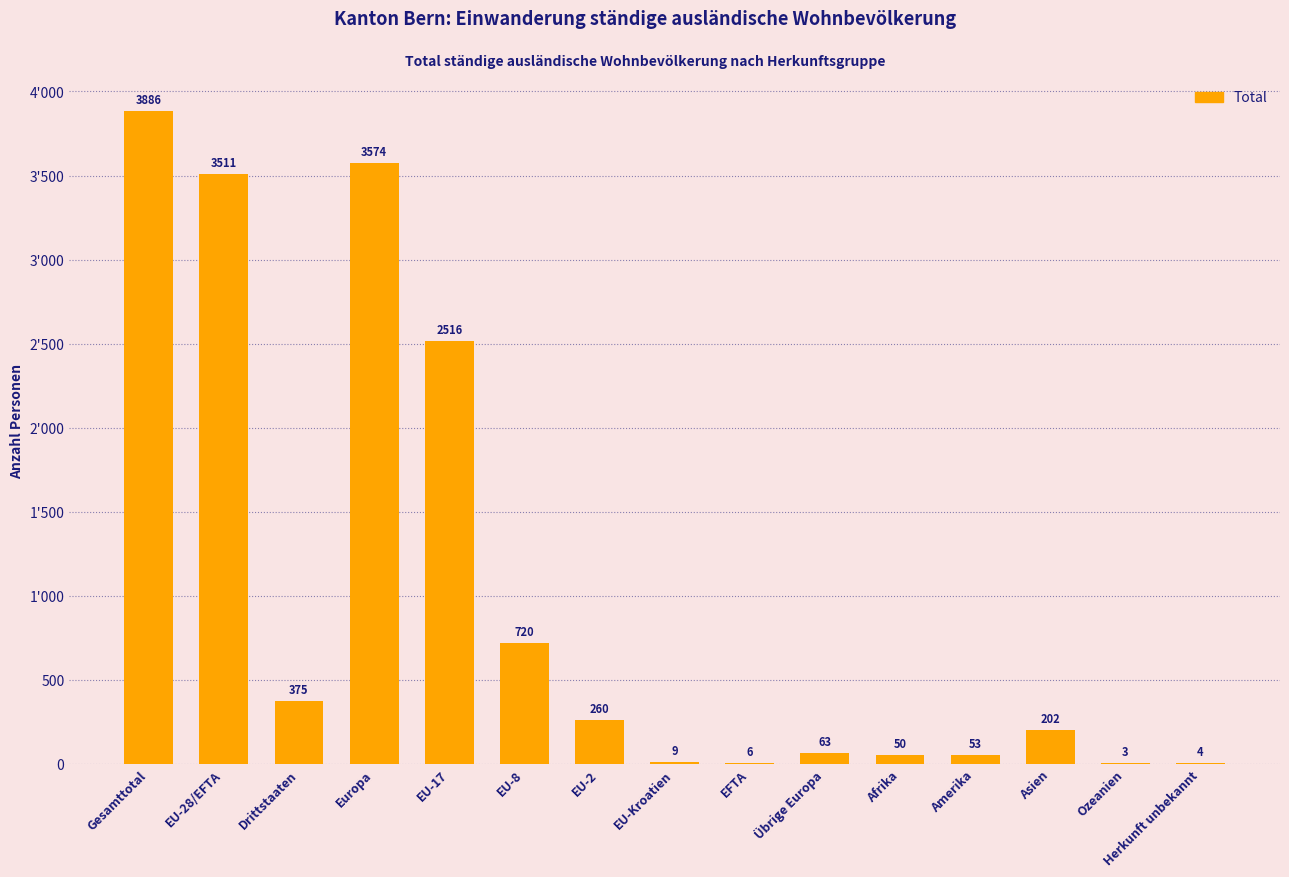

Are the bars horizontal?

No